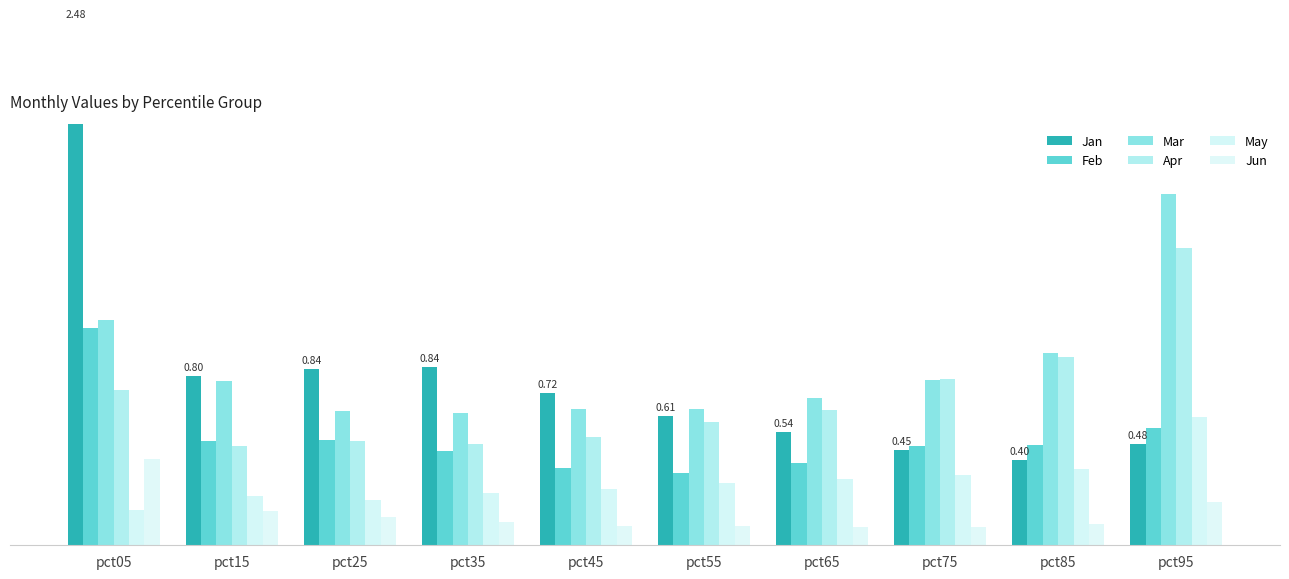

Which has a higher value, pct65 or pct35?

pct35